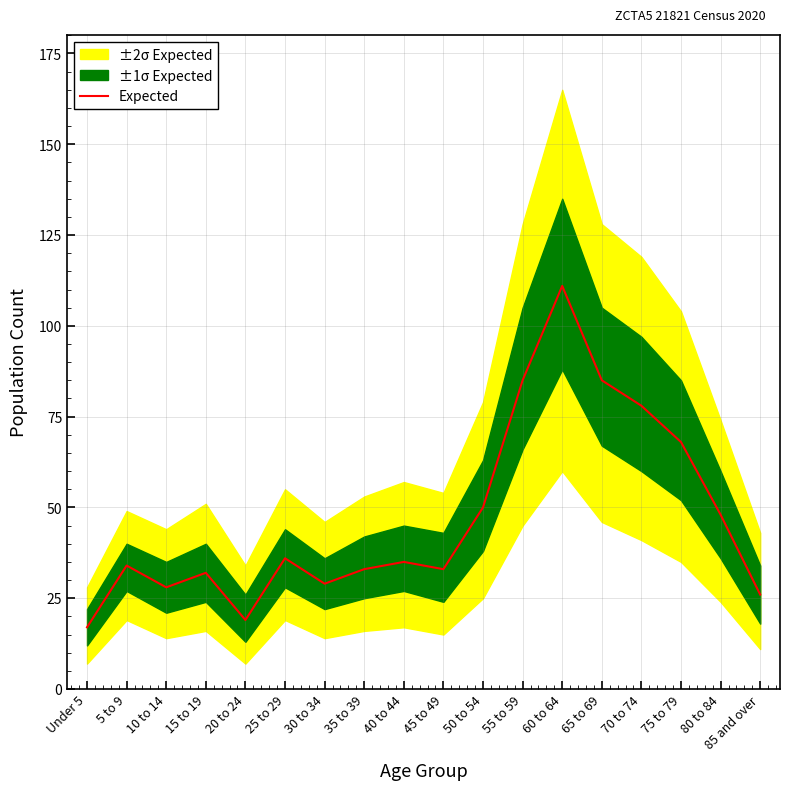

Is it true that the value at 15 to 19 is 53?

False